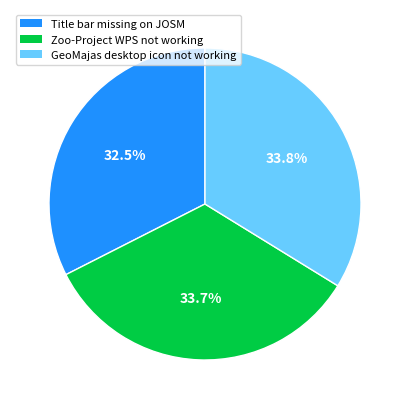

The Zoo-Project WPS not working slice represents 22% of the pie. True or false?

False